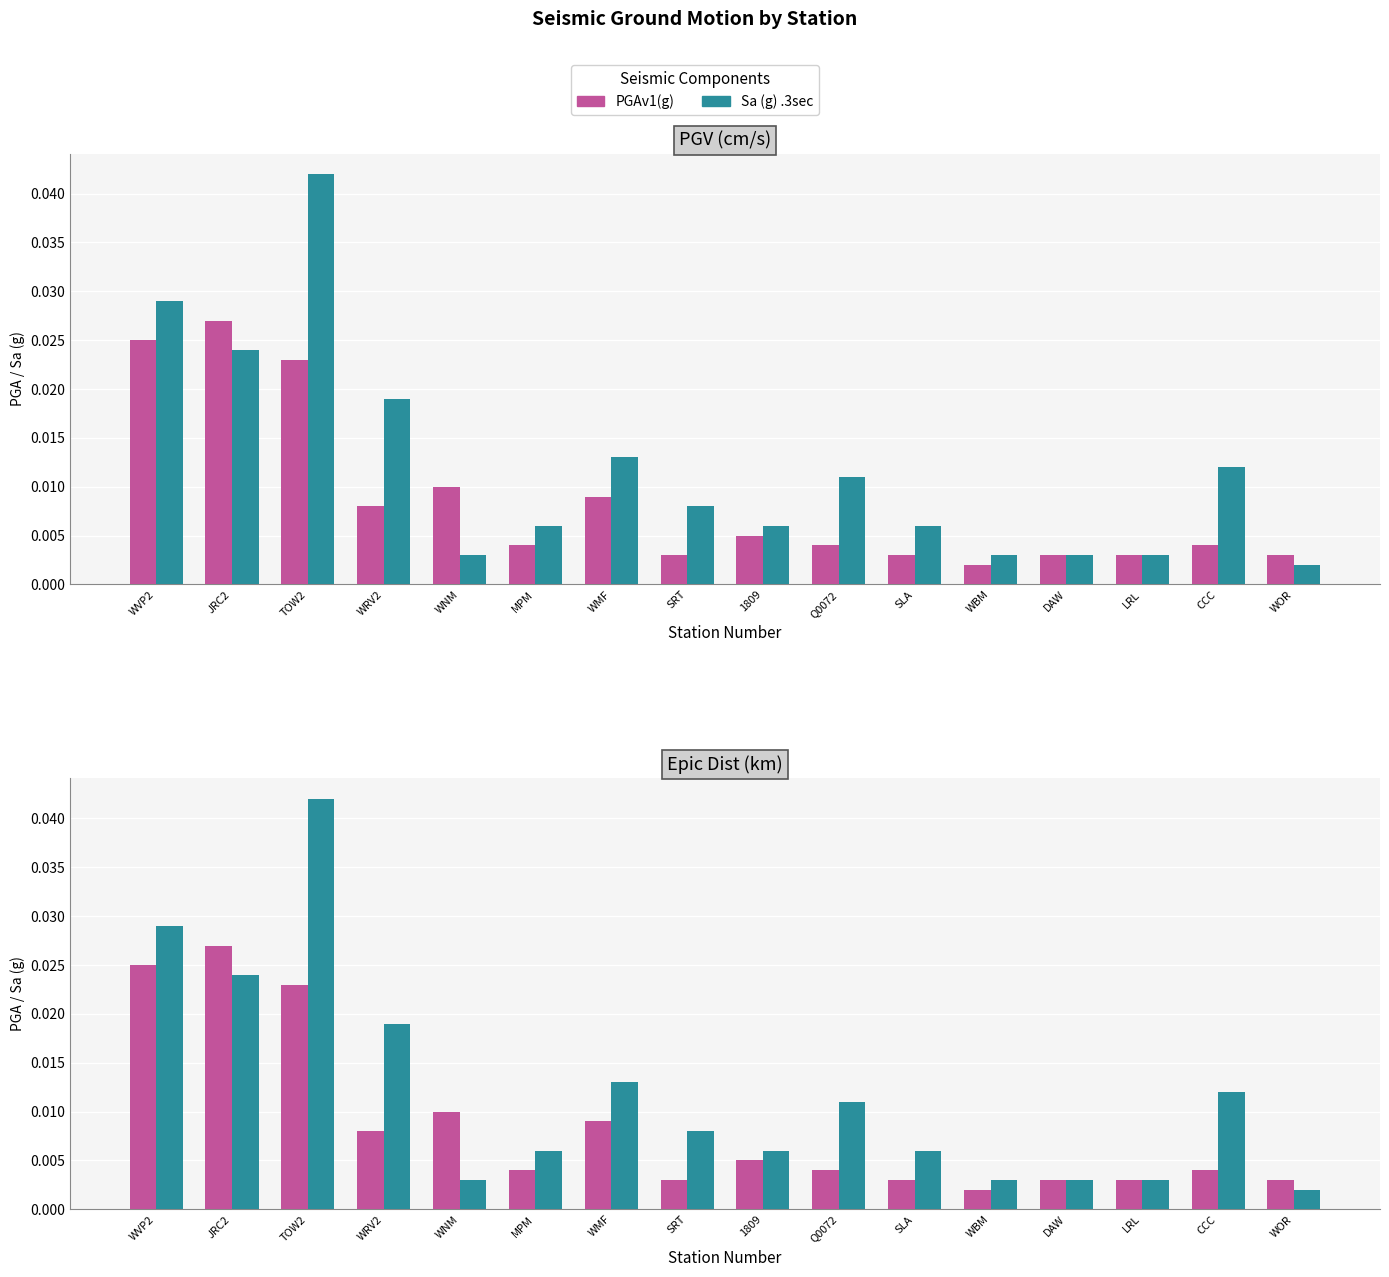

The value of PGAv1(g) at WNM is 0.0. True or false?

True